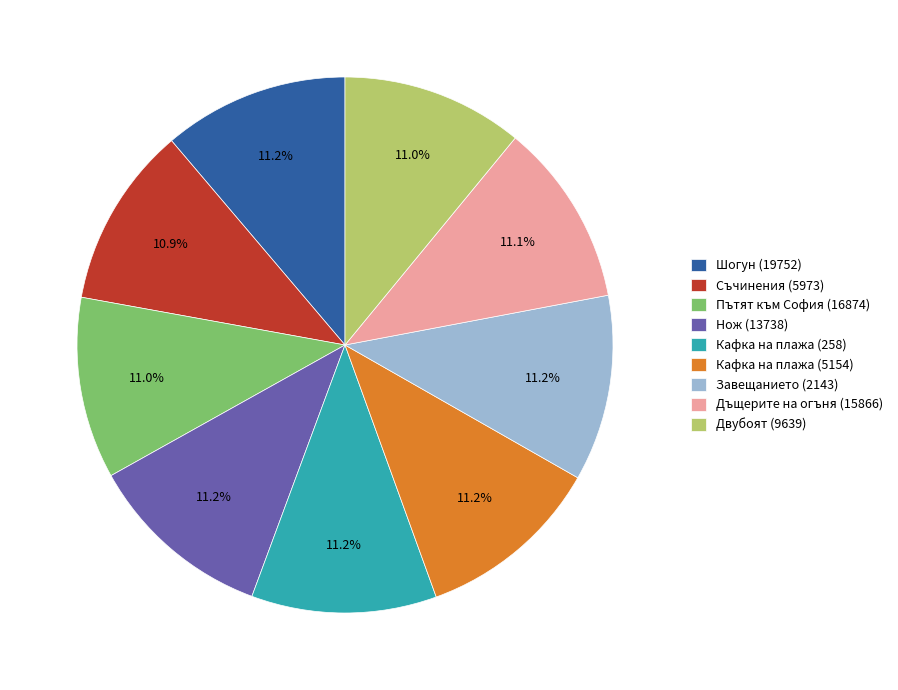

To the nearest percent, what portion does Дъщерите на огъня (15866) represent?

11%